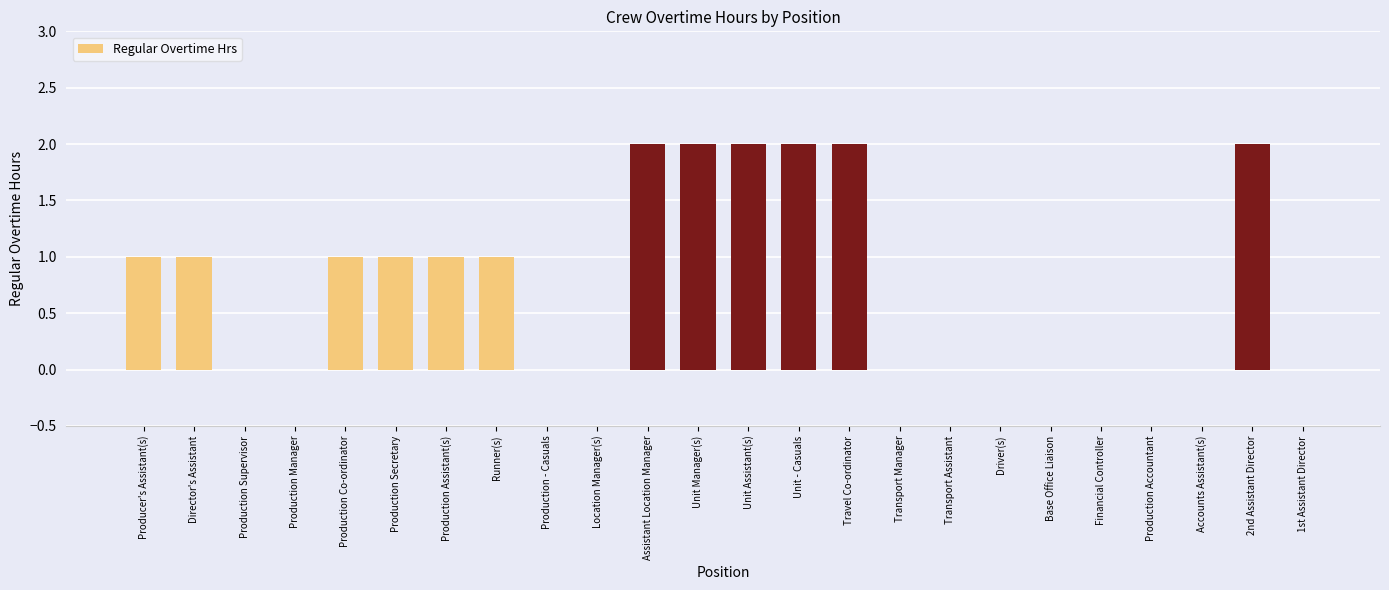

What is the maximum value shown in the chart?

2